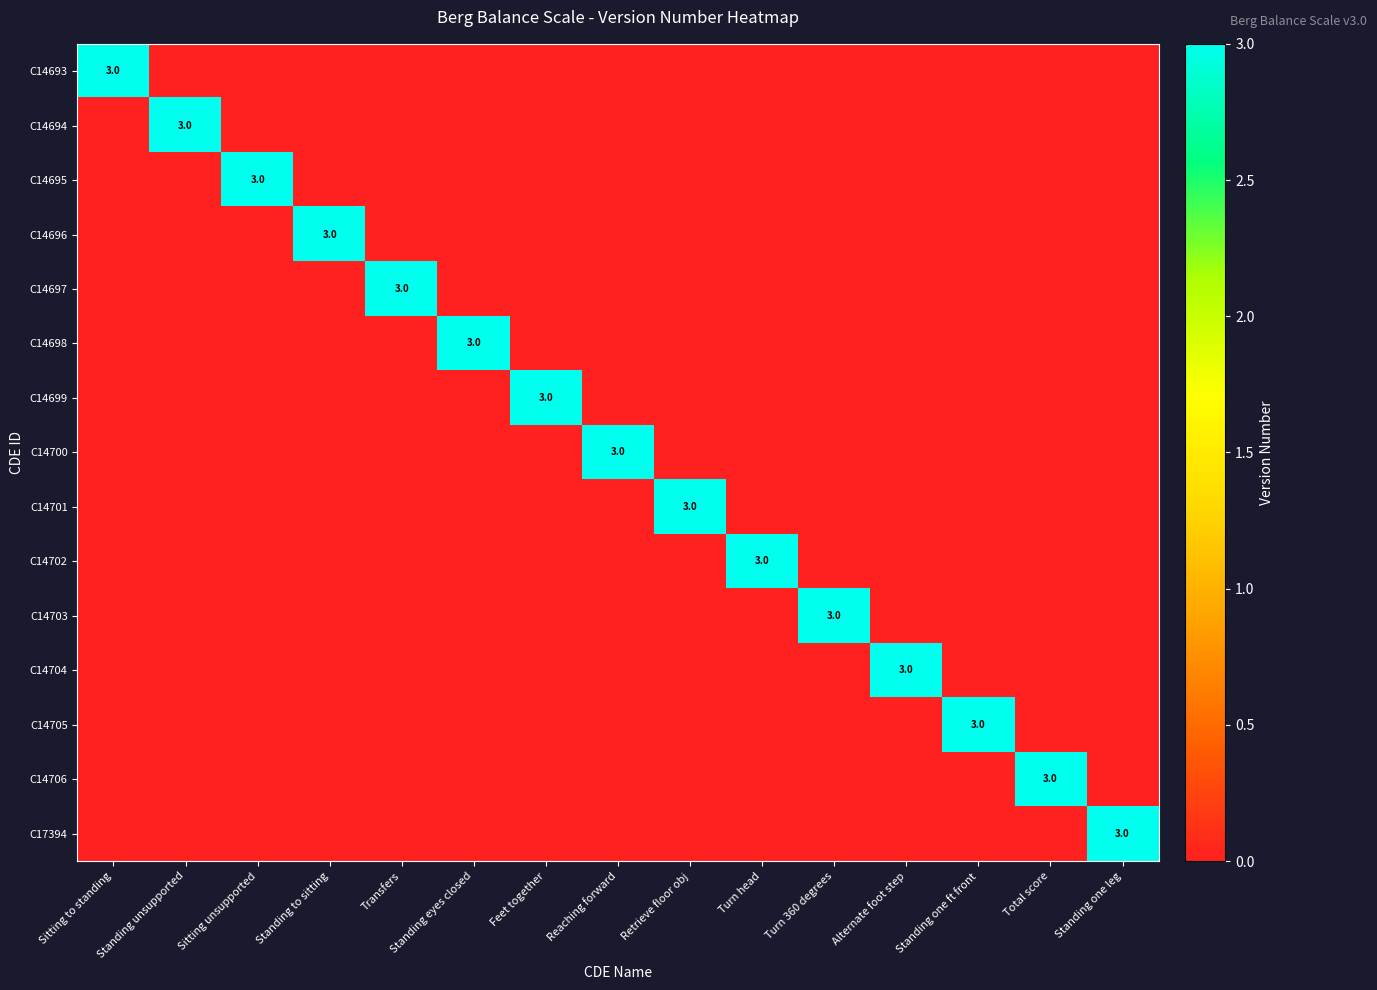

Count the number of categories in the chart.

15